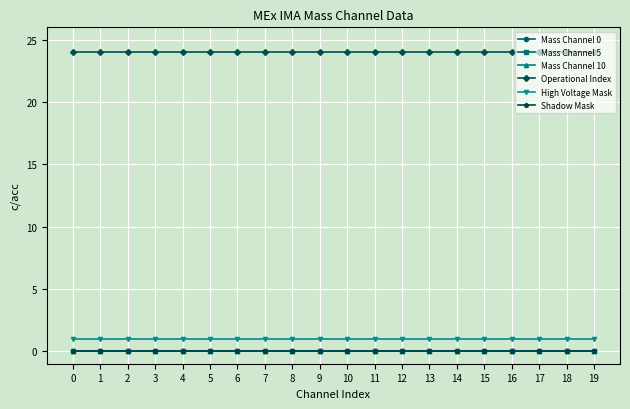

Rank the series by their maximum value, from lowest to highest.

Mass Channel 0, Mass Channel 5, Mass Channel 10, Shadow Mask, High Voltage Mask, Operational Index